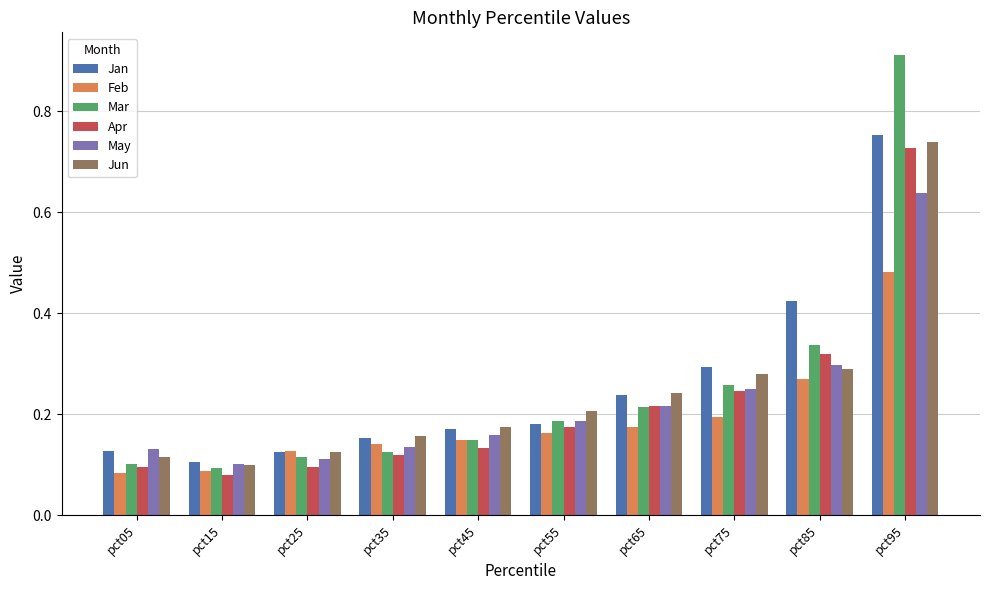

List the labels in order of Jun value, smallest first.

pct15, pct05, pct25, pct35, pct45, pct55, pct65, pct75, pct85, pct95